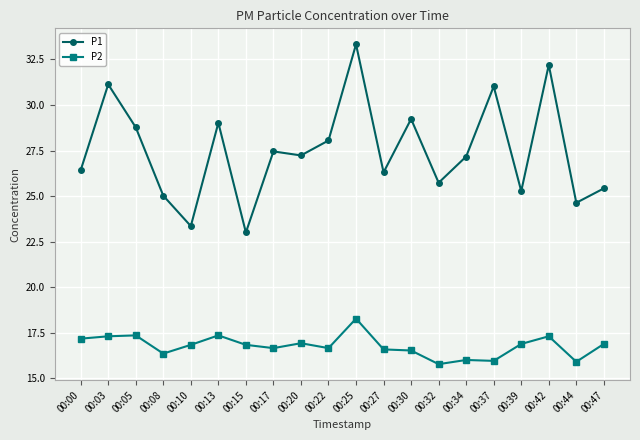

The P1 series shows 38.2 at 00:34. True or false?

False